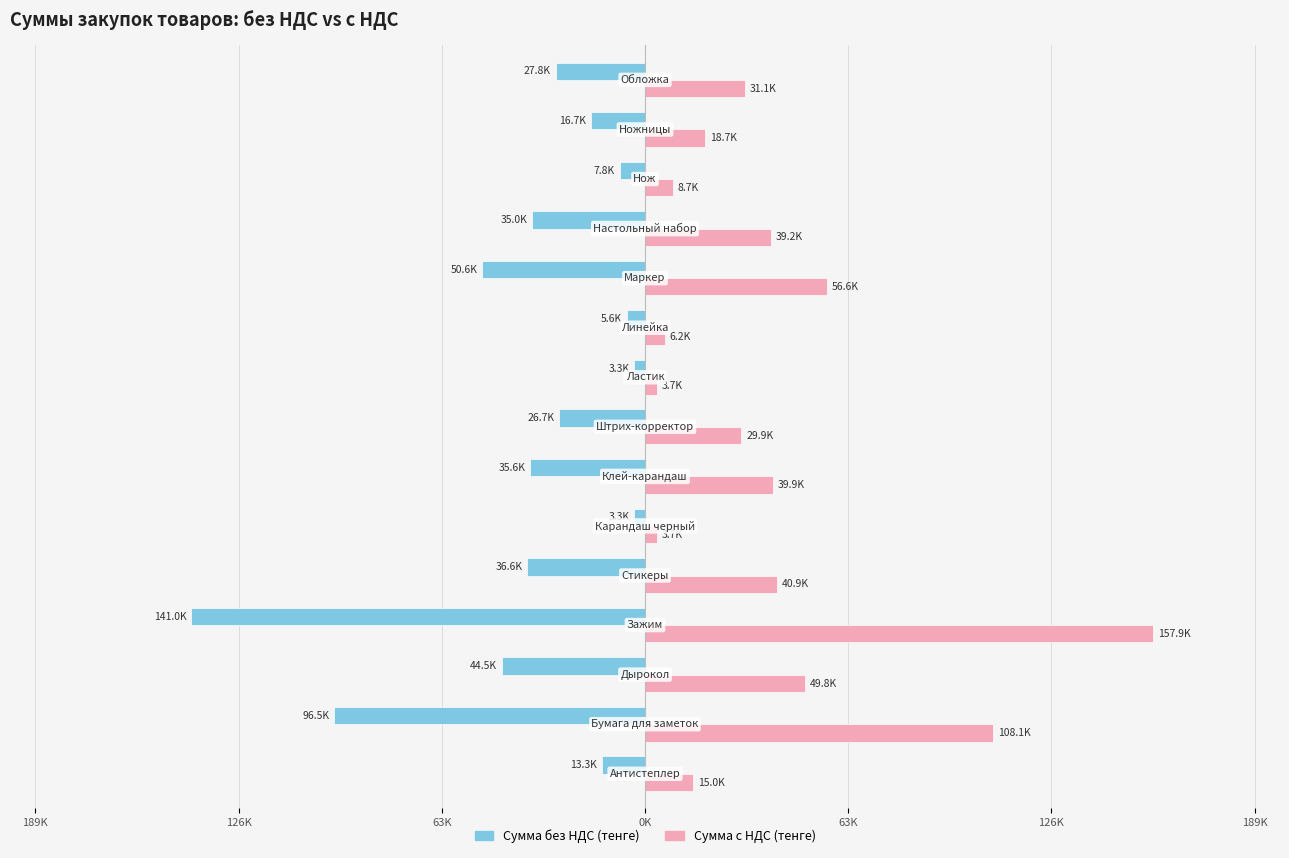

Reading left to right, transcribe all the data shown in this chart.

Сумма без НДС (тенге): -13350.0	-96501.4	-44500.0	-140950.6	-36553.6	-3337.5	-35600.0	-26700.0	-3337.5	-5562.5	-50554.0	-35000.0	-7787.5	-16687.5	-27812.5
Сумма с НДС (тенге): 14952.0	108081.6	49840.0	157864.6	40940.0	3738.0	39872.0	29904.0	3738.0	6230.0	56620.5	39200.0	8722.0	18690.0	31150.0